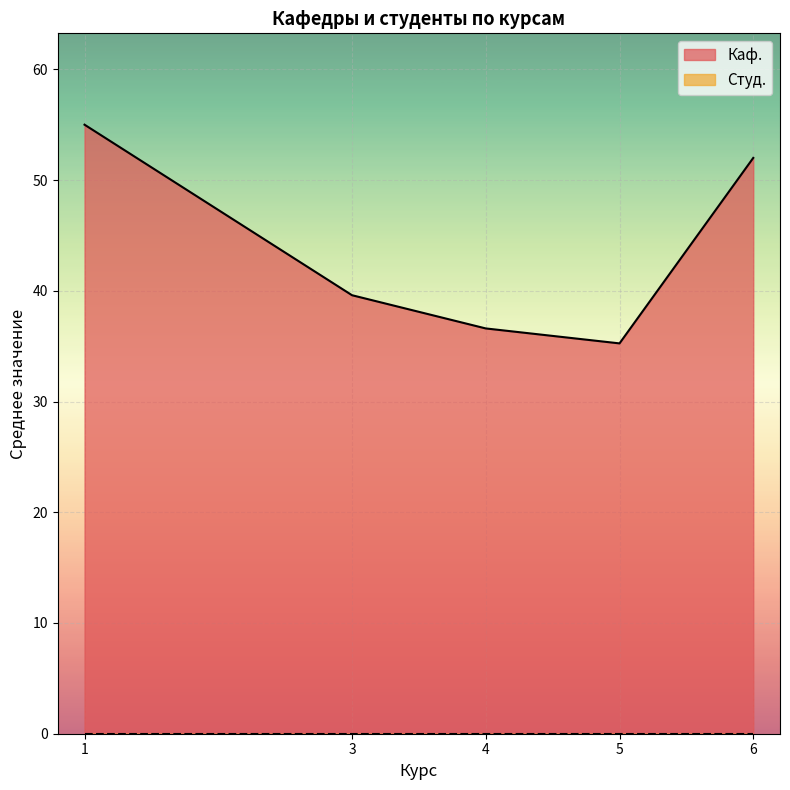

What is the spread (max minus min) of values at 1?

55.0